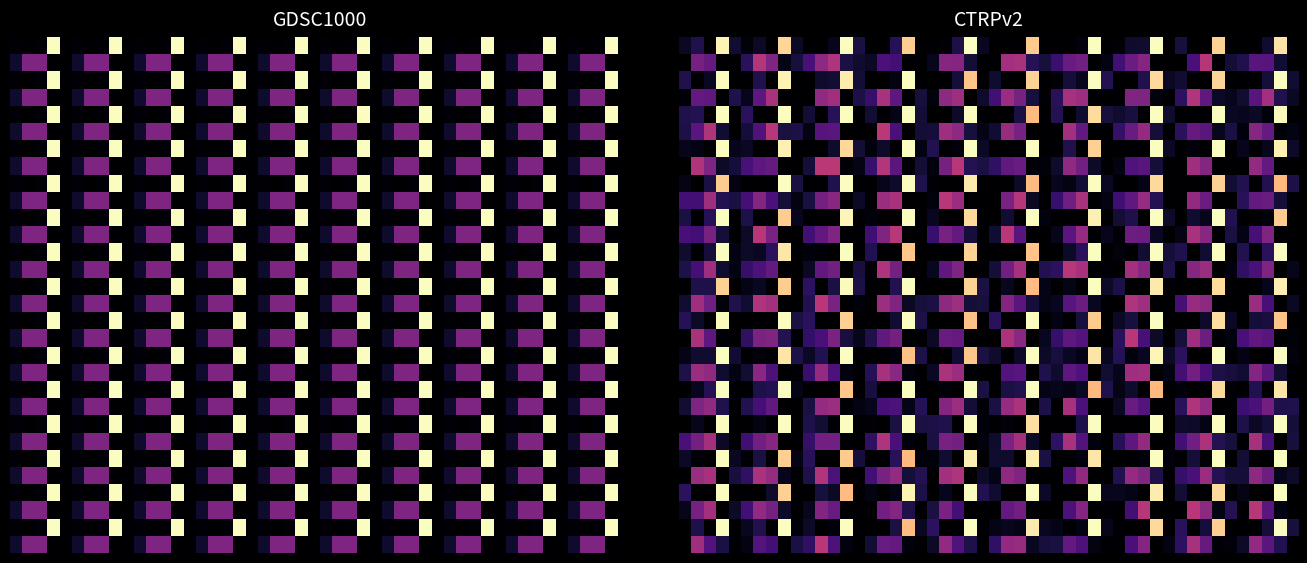

Count the number of data series in this chart.

2